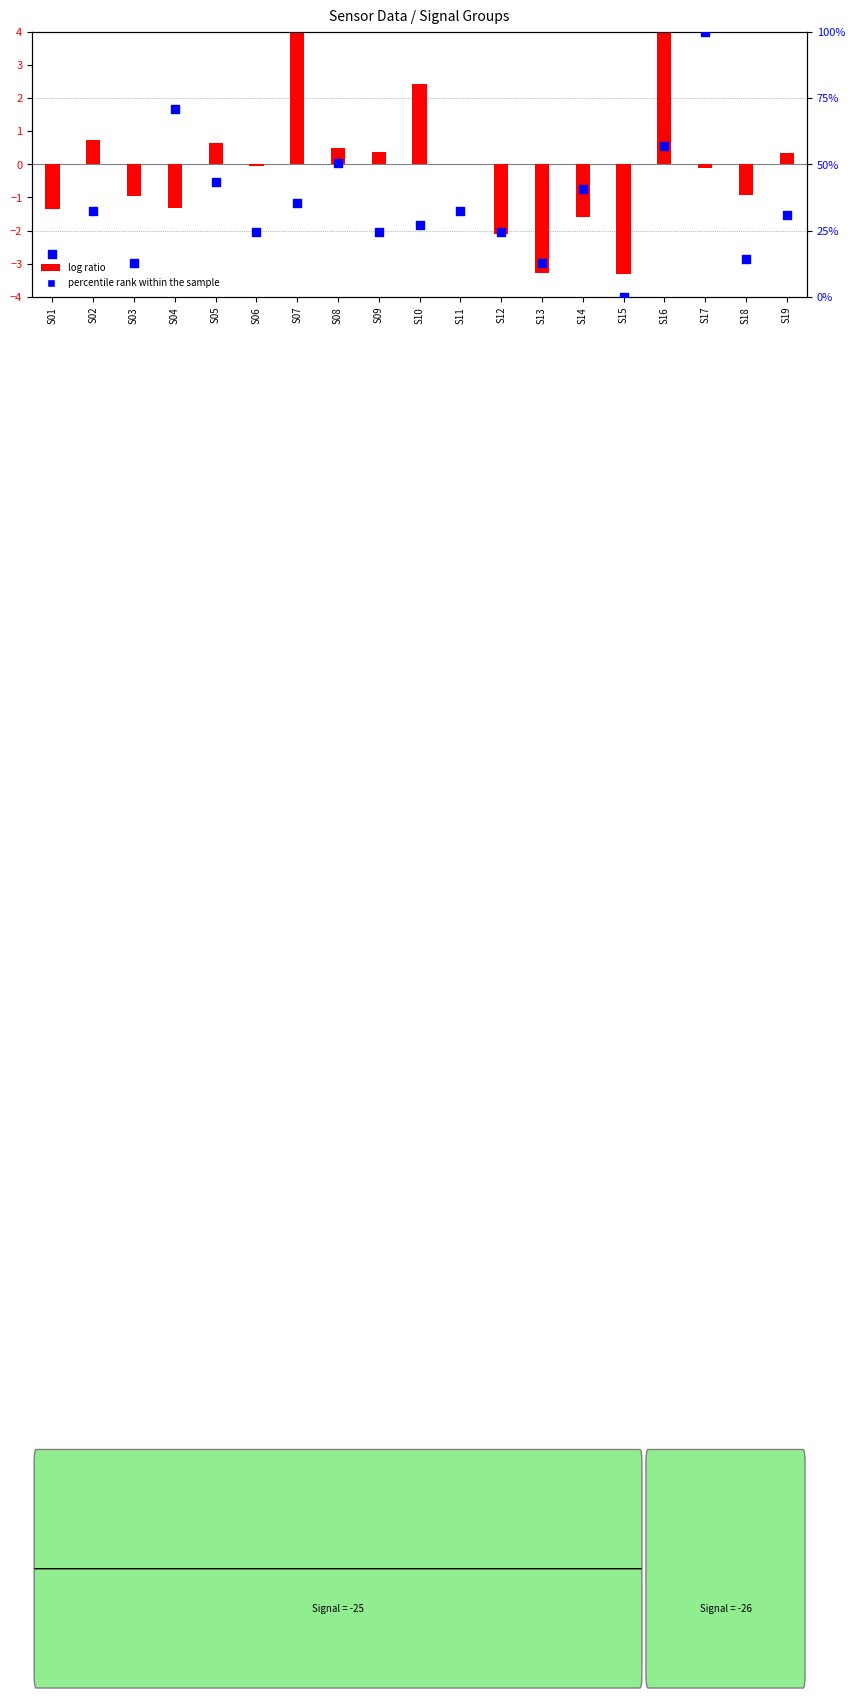

What are all the series names shown in the legend?

log ratio, percentile rank within the sample